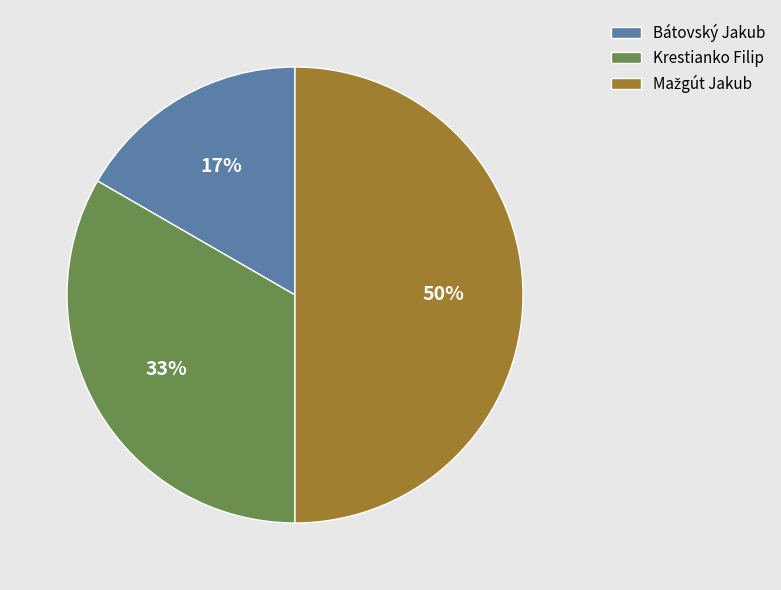

To the nearest percent, what is the average slice percentage?

33%